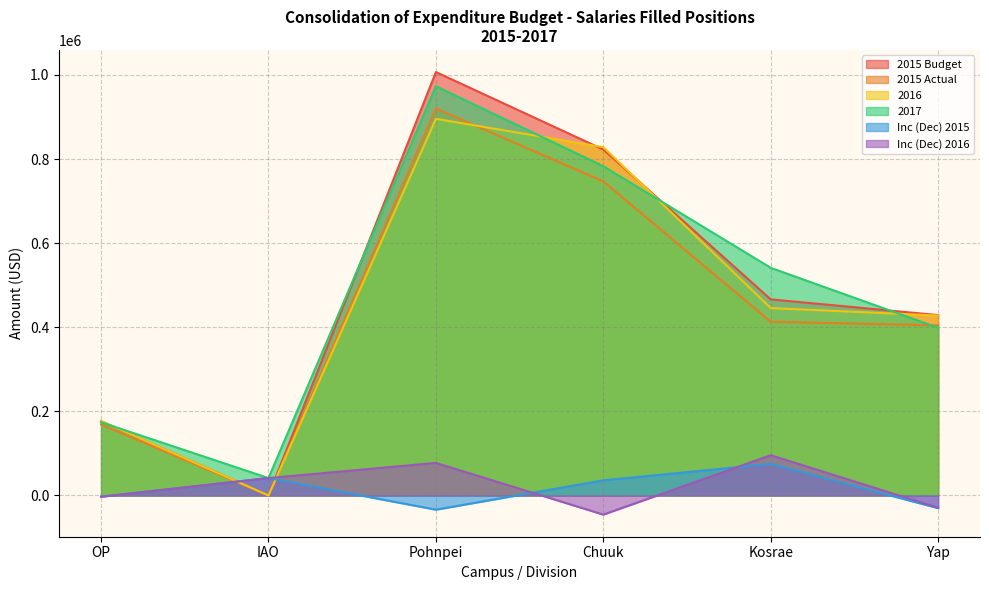

Between which two adjacent categories do Inc (Dec) 2015 and 2016 first intersect?

OP and IAO